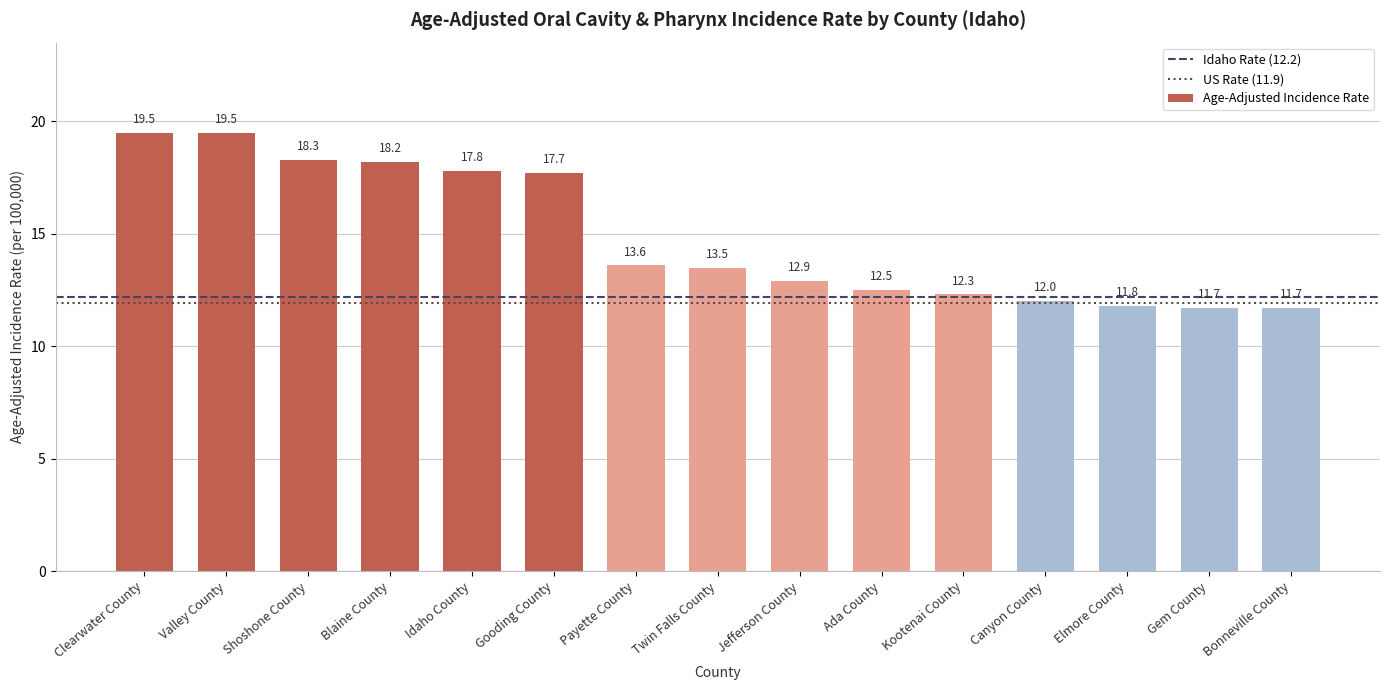

The chart shows a value of 7.0 at Twin Falls County. True or false?

False